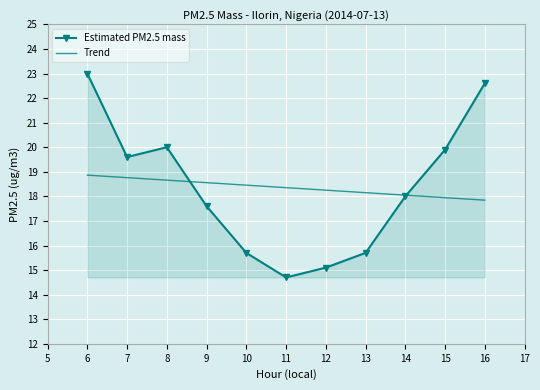

What is the average value of the Estimated PM2.5 mass series?

18.4